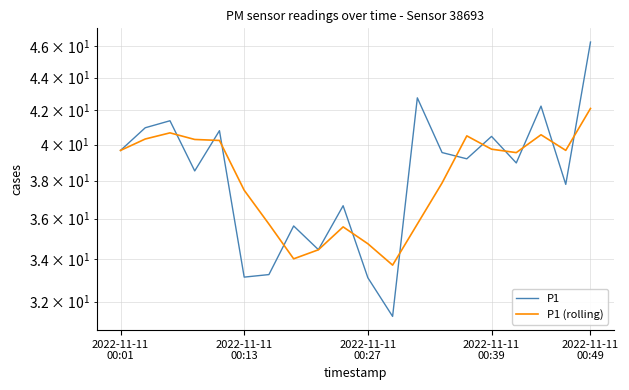

Is it true that P1 (rolling) equals 47.6 at 12?

False